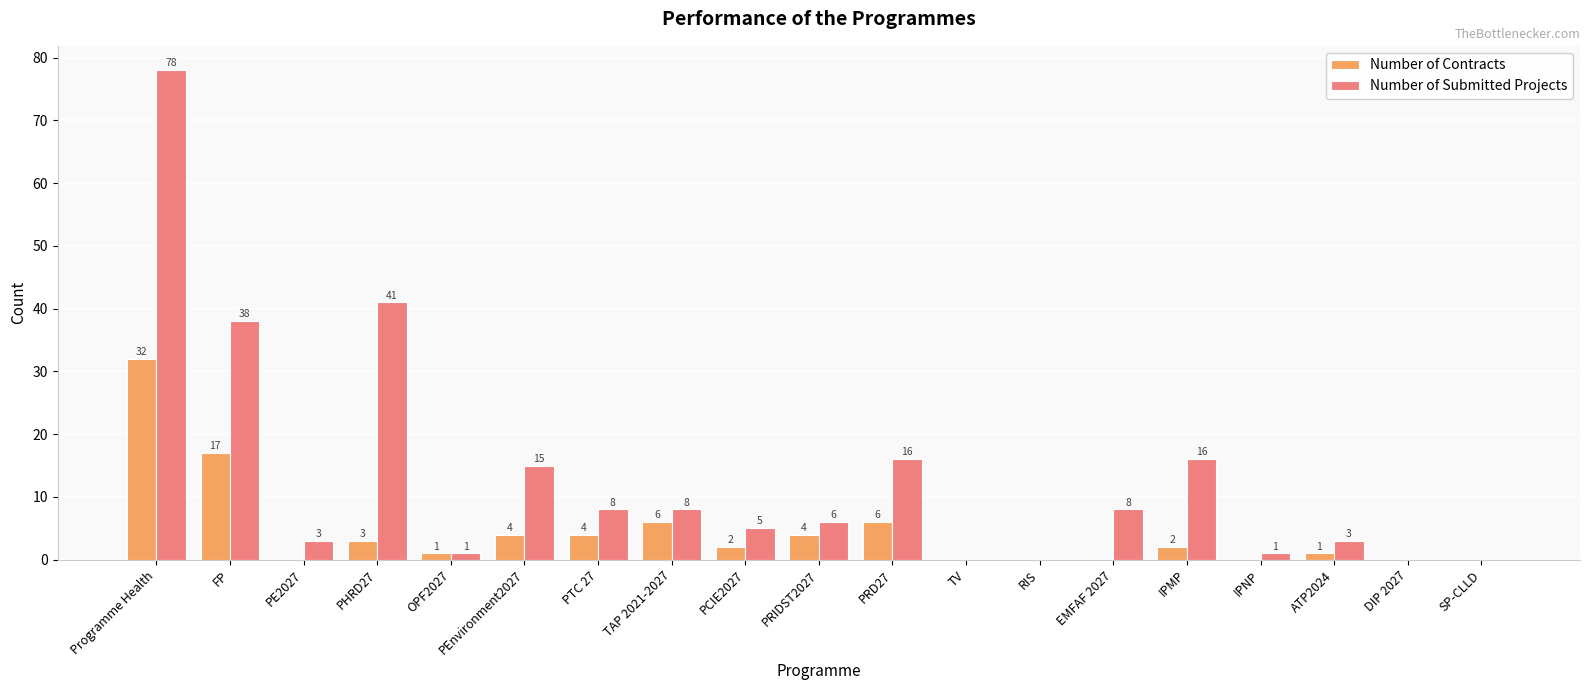

Is the value of Number of Contracts at IPMP greater than the value of Number of Submitted Projects at DIP 2027?

Yes